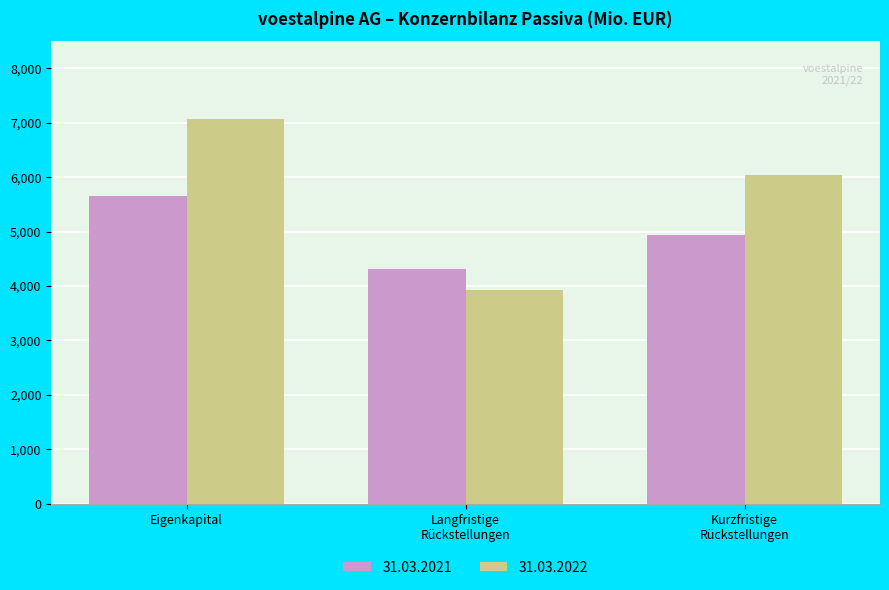

Which category has the lowest value in the 31.03.2022 series?

Langfristige
Rückstellungen